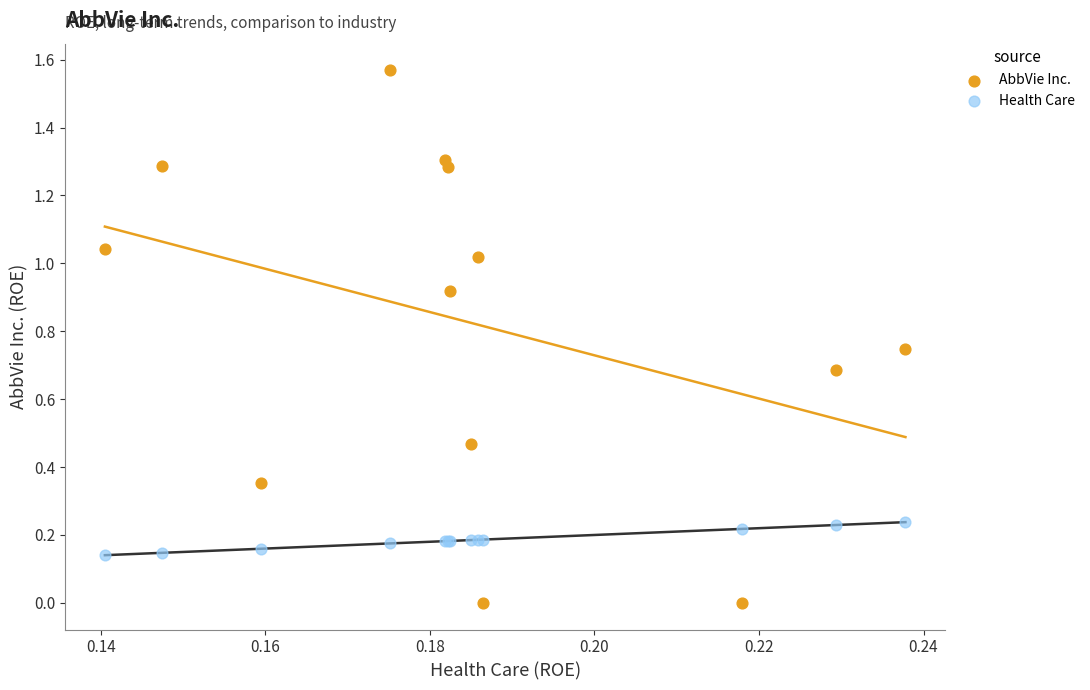

Which series contains the lowest Y value?

AbbVie Inc.